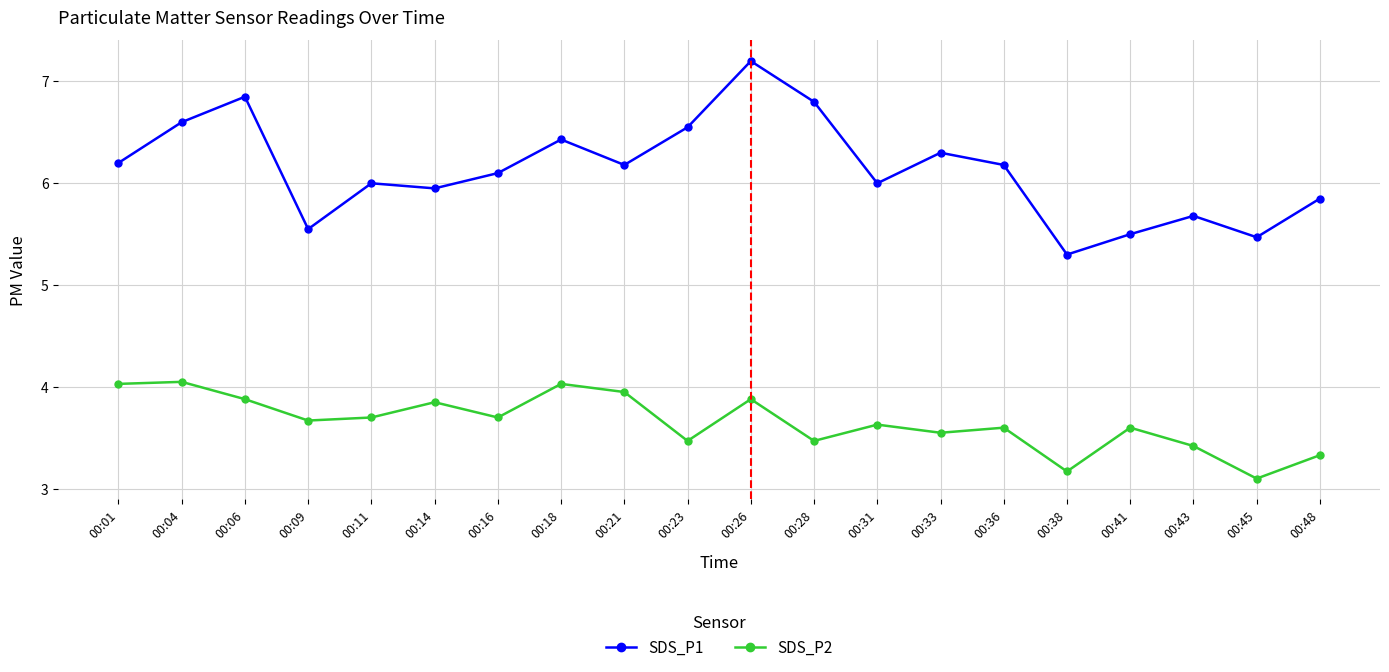

Is it true that SDS_P1 equals 6.2 at 00:36?

True